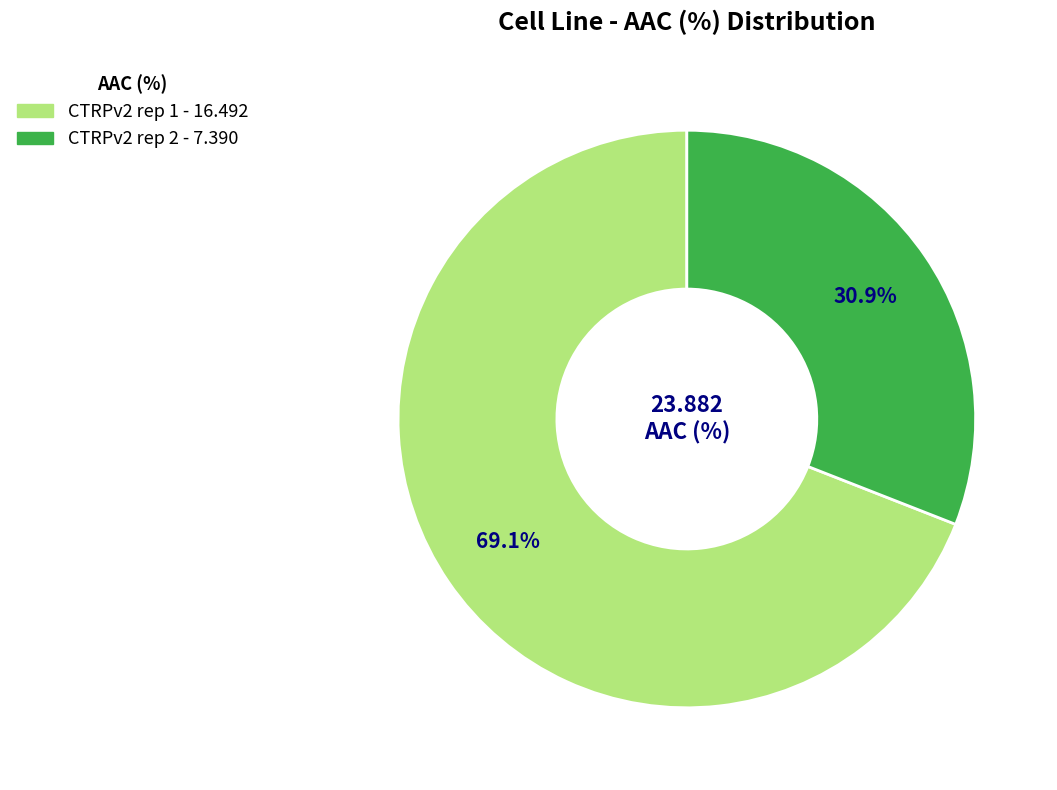

What is the ratio of the value at CTRPv2 rep 2 to the value at CTRPv2 rep 1?

0.4